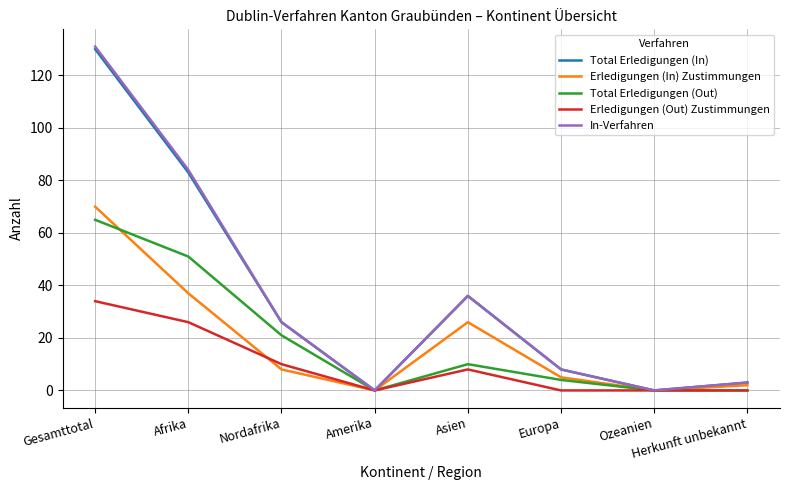

Where does the Erledigungen (Out) Zustimmungen series first go above 8?

Gesamttotal